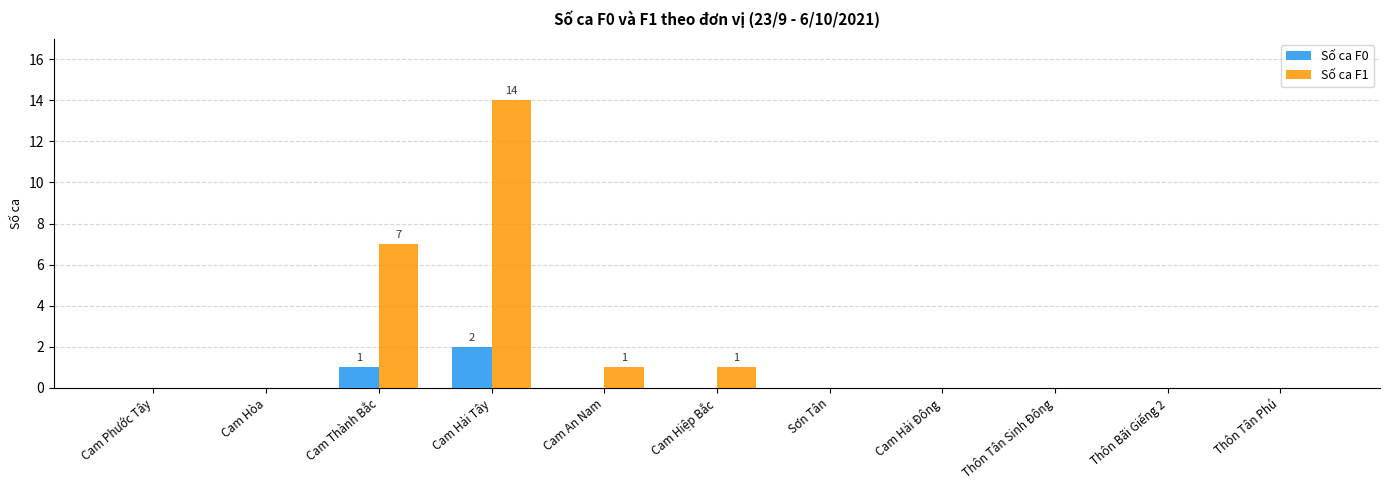

What is the sum of the Số ca F1 values at Cam Hiệp Bắc and Thôn Tân Phú?

1